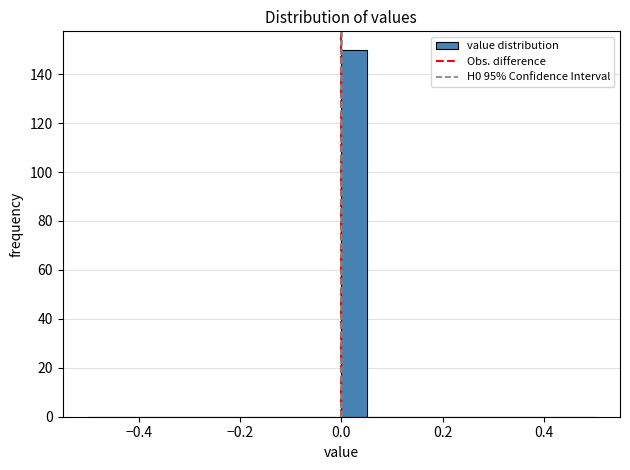

Read against the x-axis, roughly where is the centre of the tallest bar?

0.02